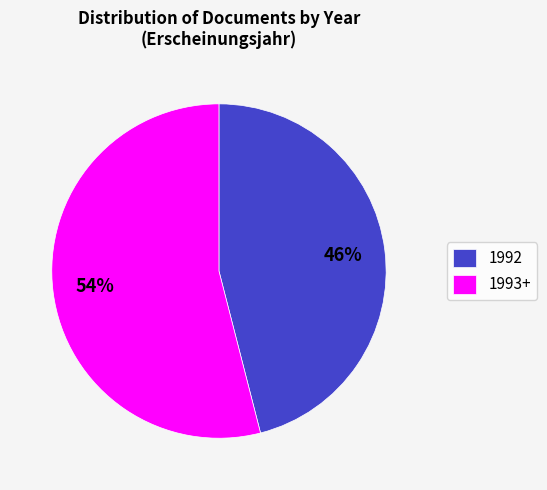

Which category has the smallest portion of the pie?

1992